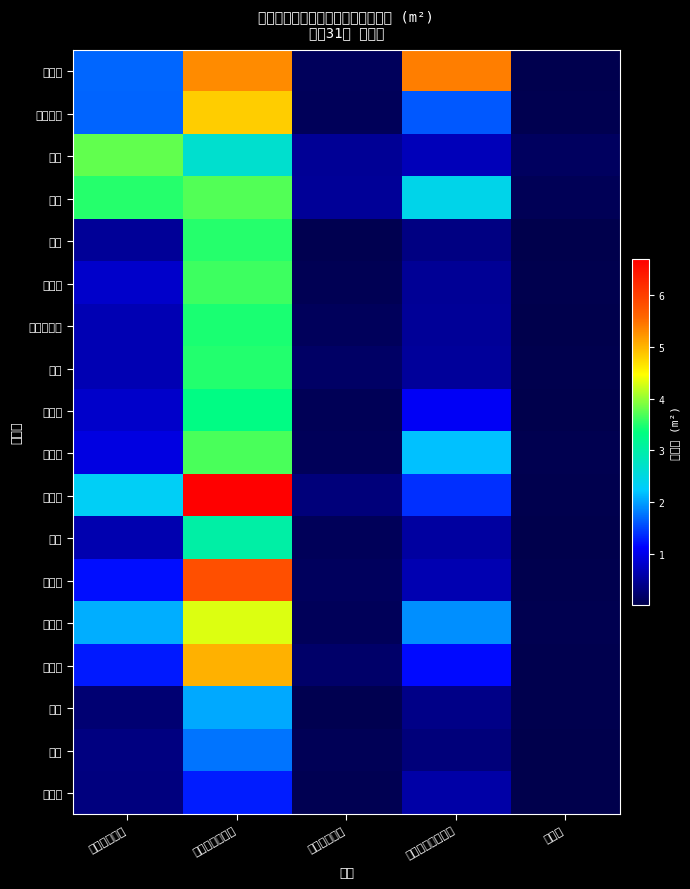

Which has a higher value, 病院・ホテル or その他?

病院・ホテル